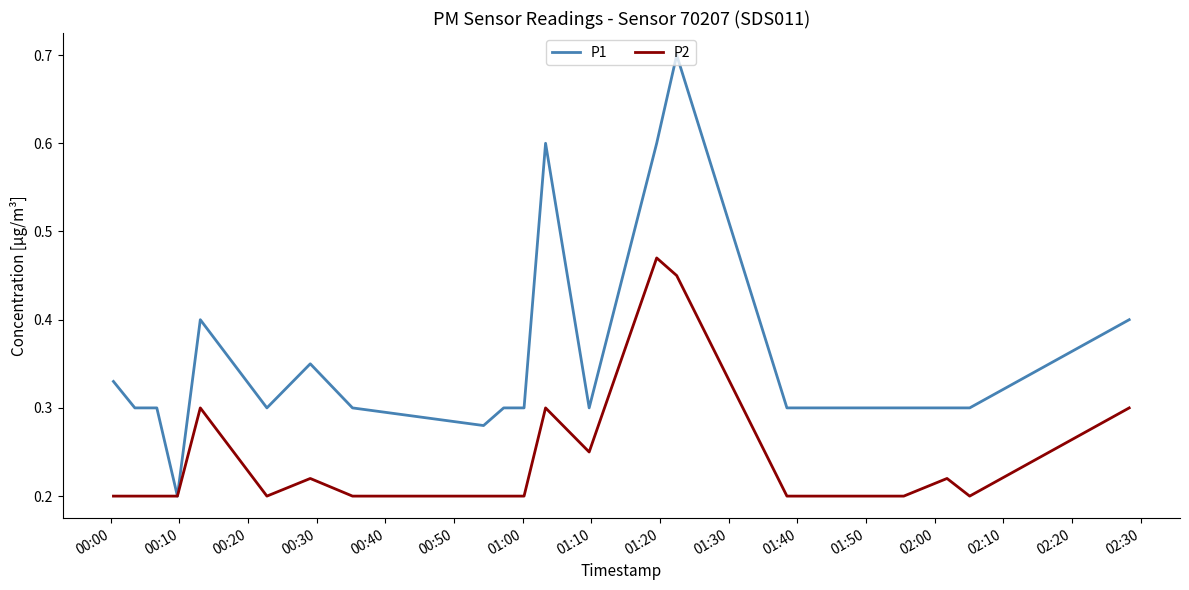

Which series has the widest spread of values?

P1